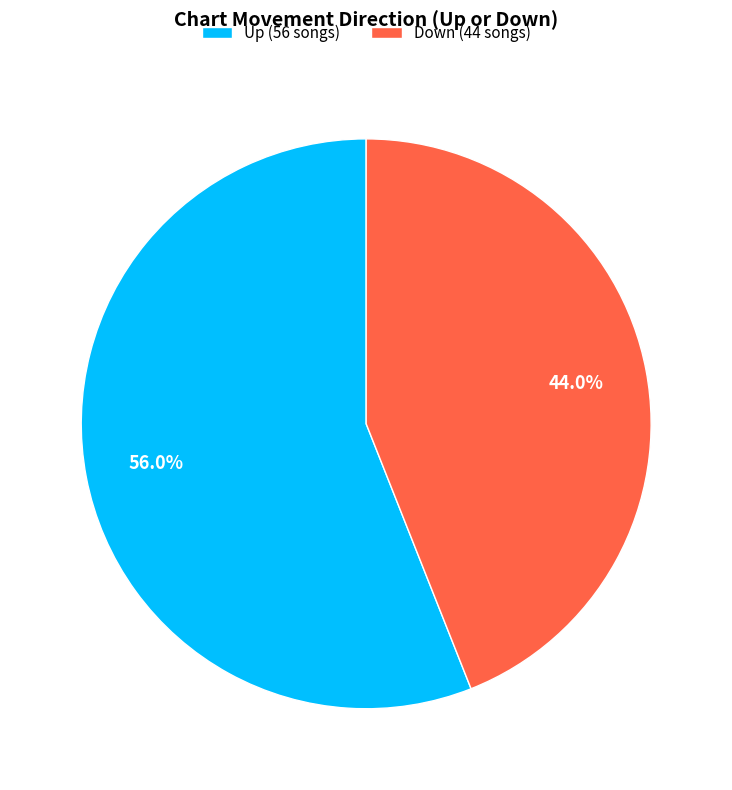

Rank the categories by value from lowest to highest.

Down (44 songs), Up (56 songs)